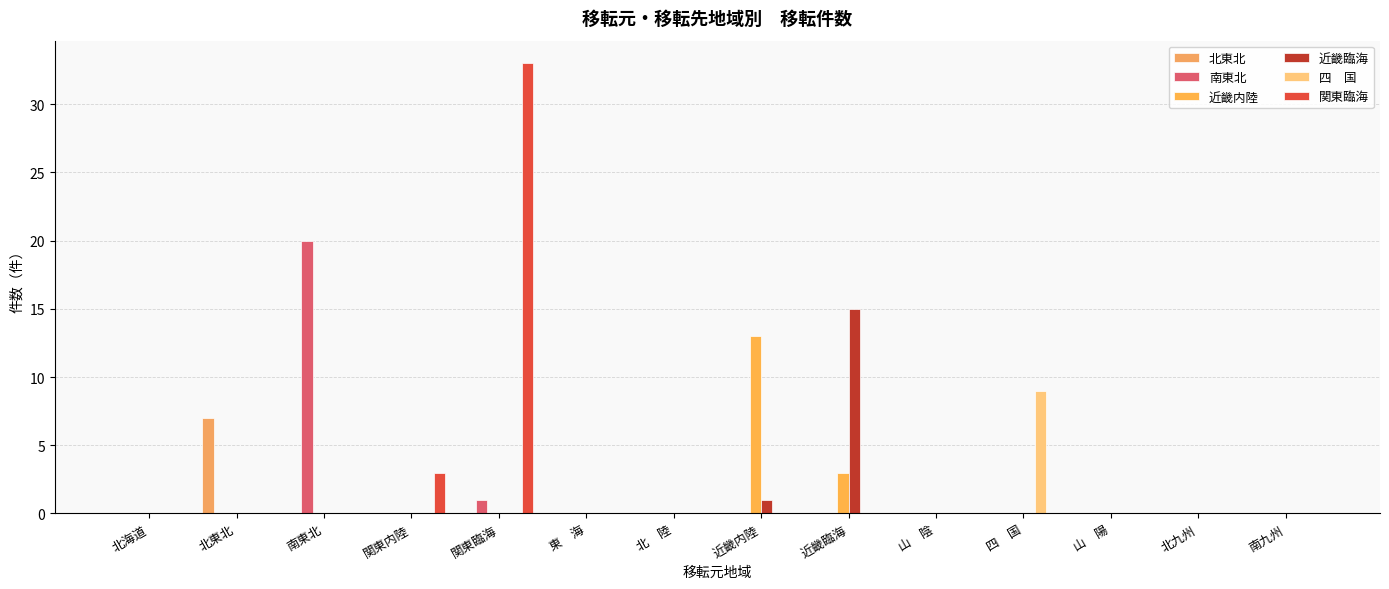

How many distinct data groups are displayed?

6